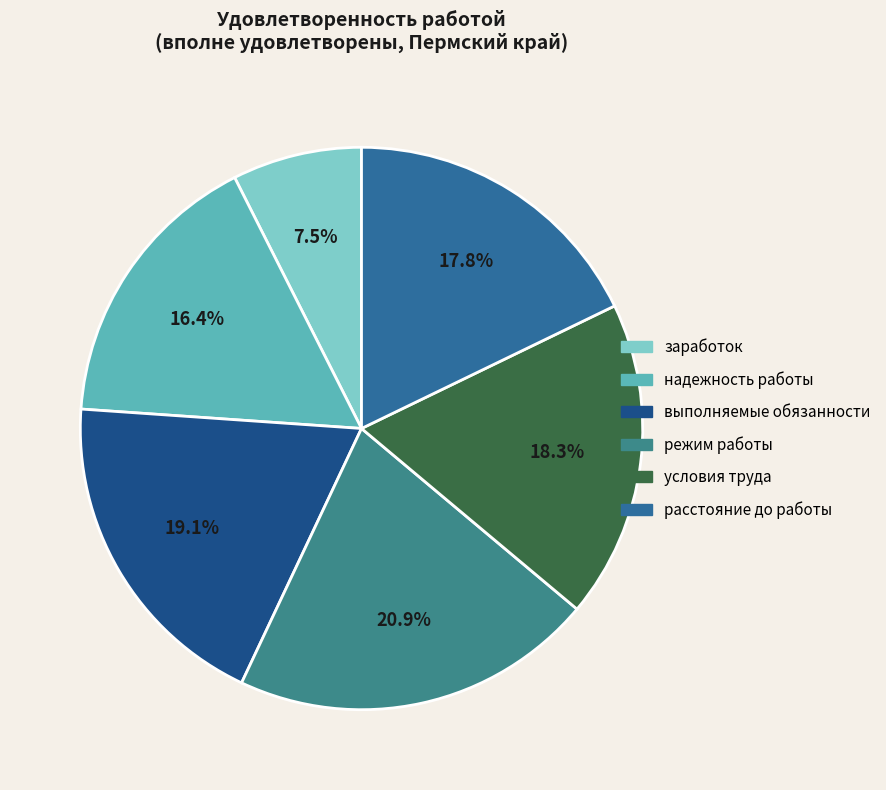

Which category has the smallest portion of the pie?

заработок